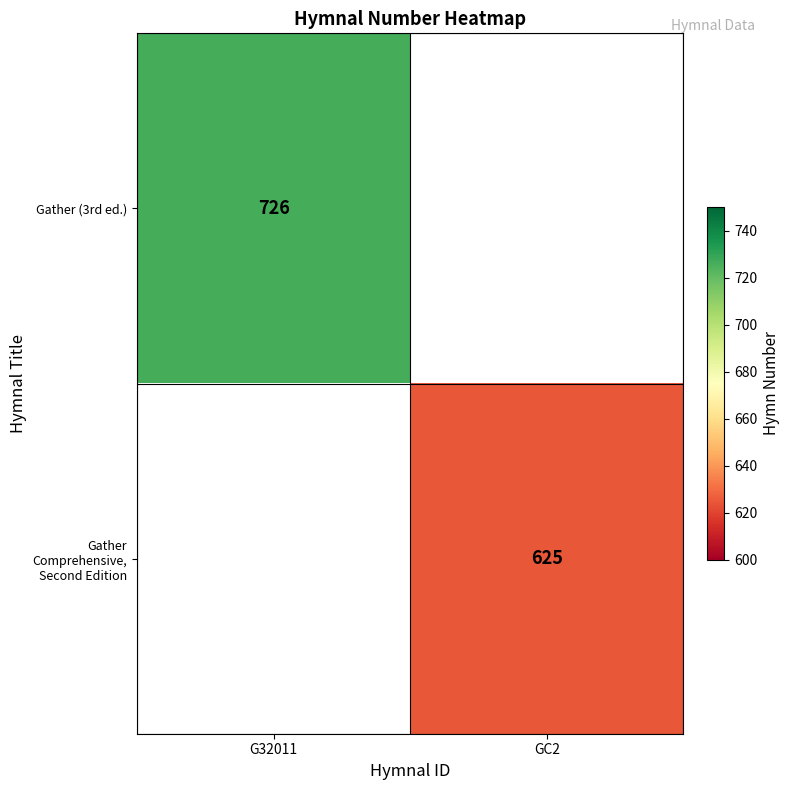

The Gather (3rd ed.) series shows 961.0 at G32011. True or false?

False